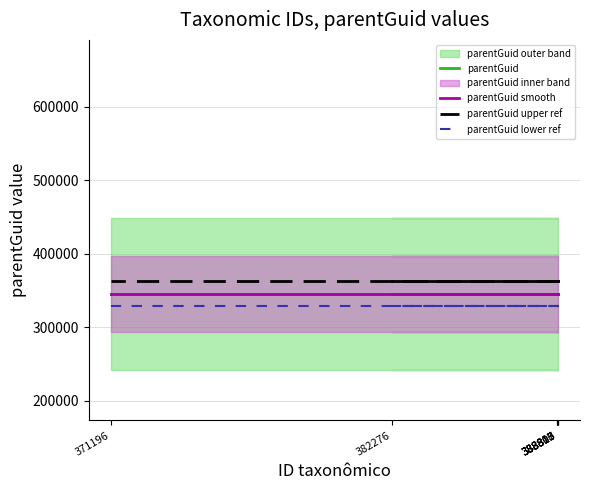

True or false: parentGuid and parentGuid smooth intersect in this chart.

False